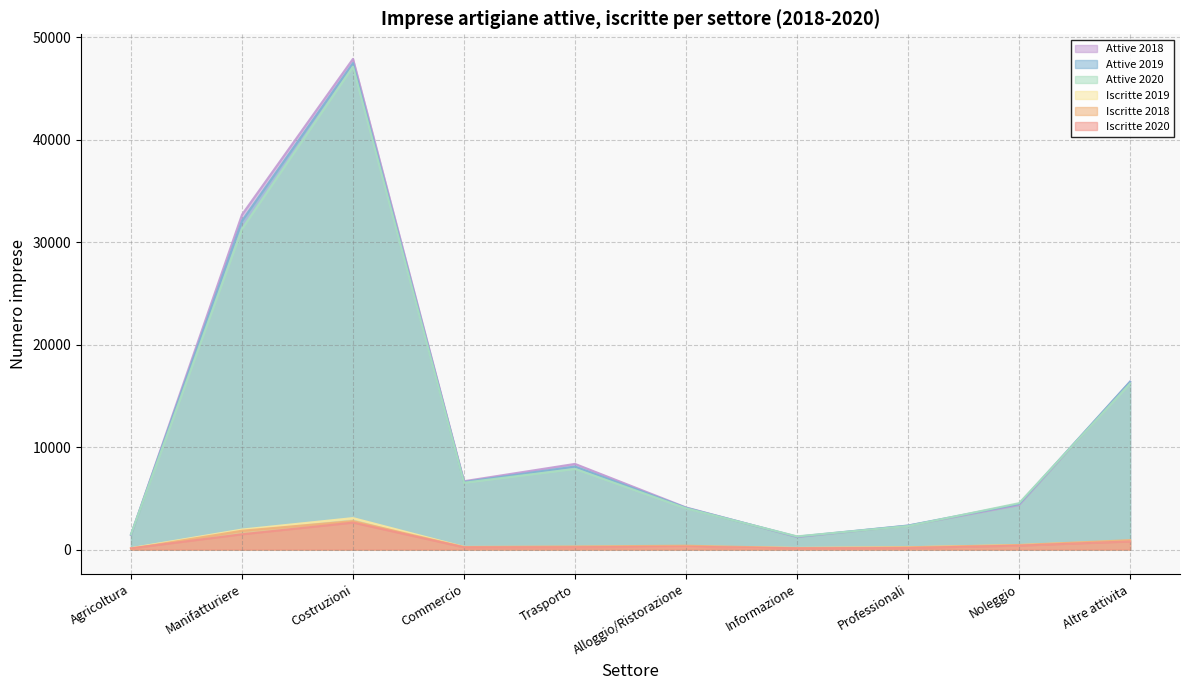

Where does the Iscritte 2018 series first go above 376?

Manifatturiere